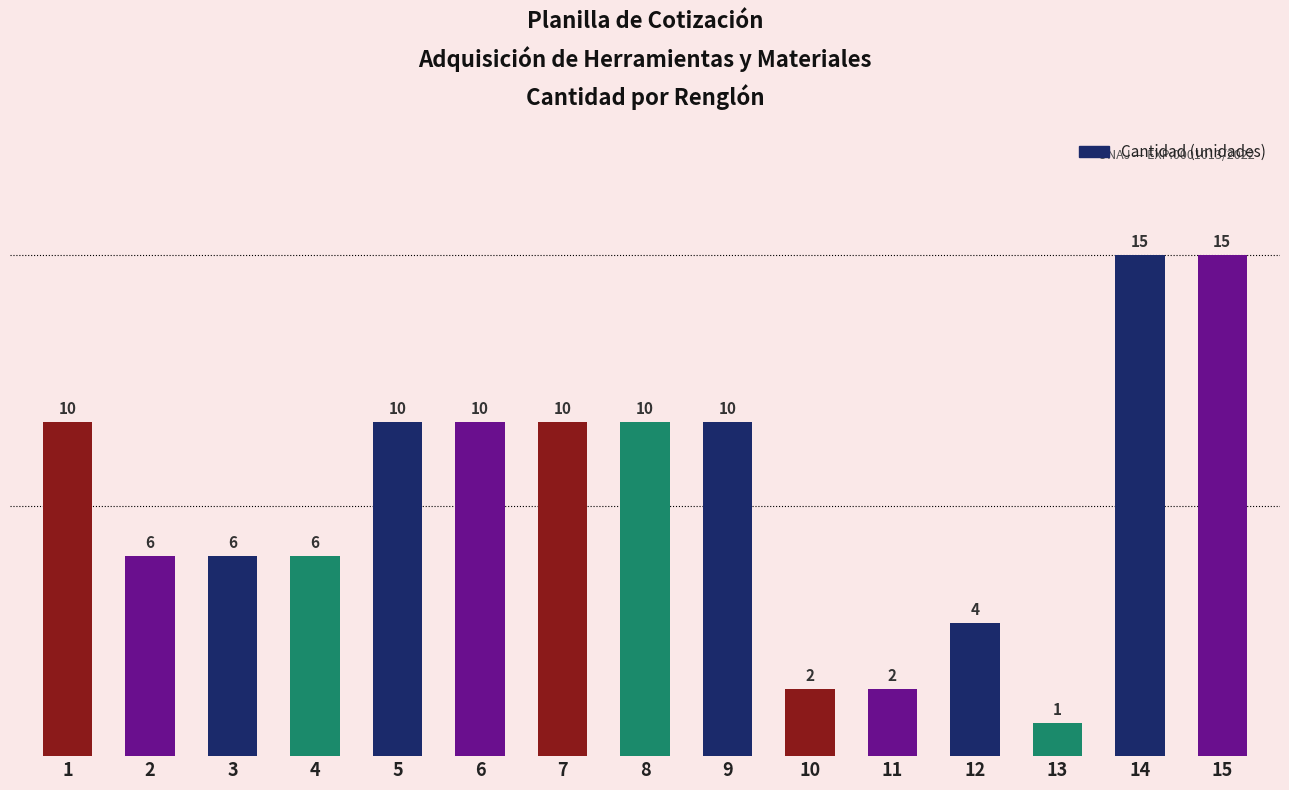

What is the difference between the second highest and second lowest values?

13